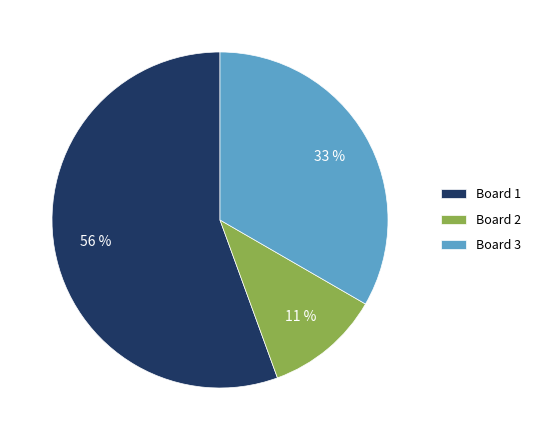

Approximately how many times larger is the value at Board 1 compared to Board 3?

1.7